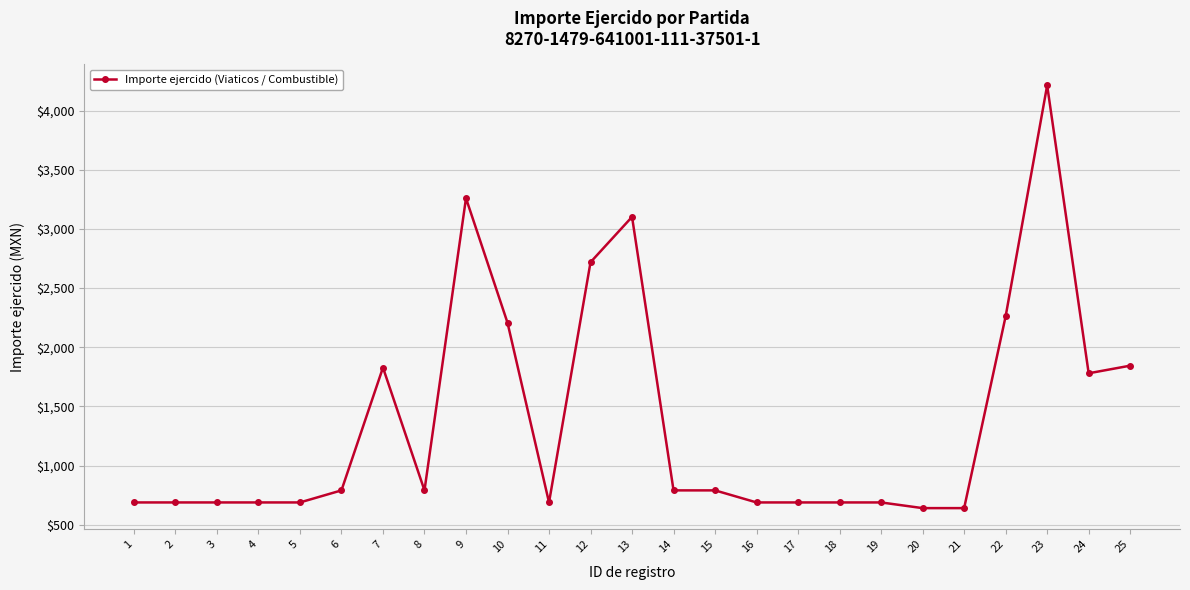

What is the value of the 17th point from the left?

688.0